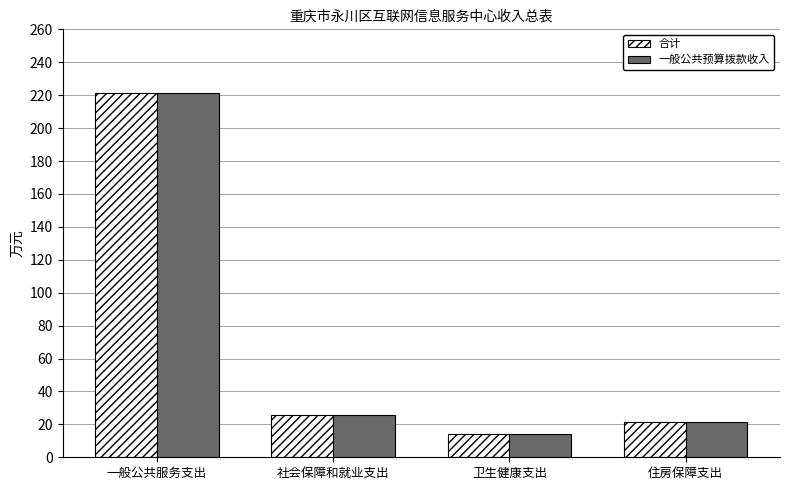

How many groups of bars are there?

4